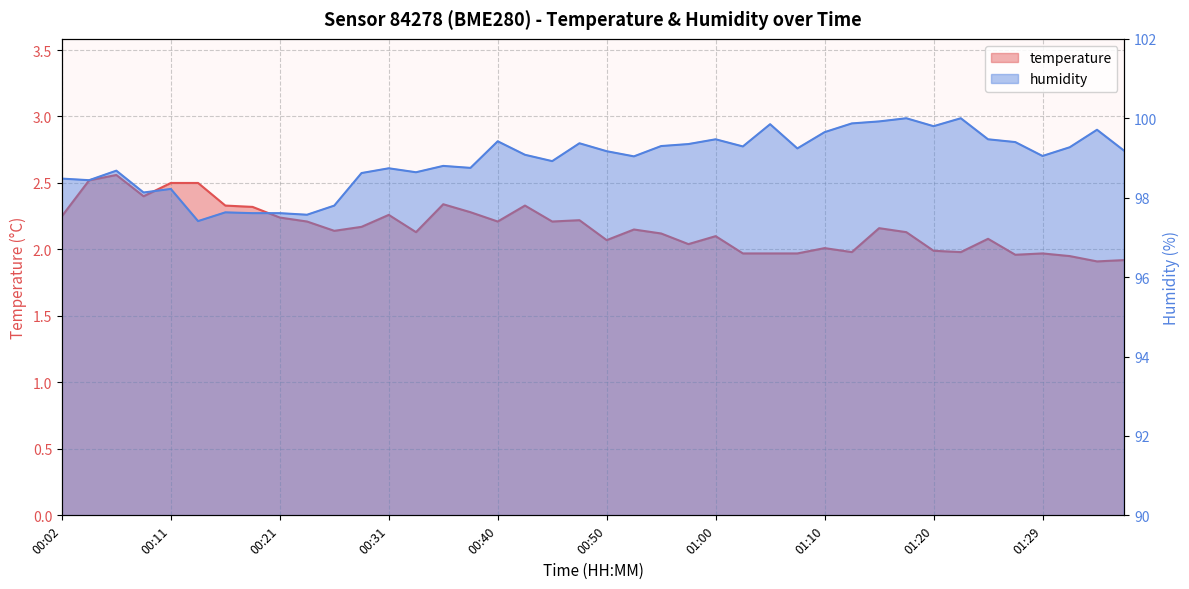

What is the sum of the temperature values at 01:29 and 00:58?

4.0